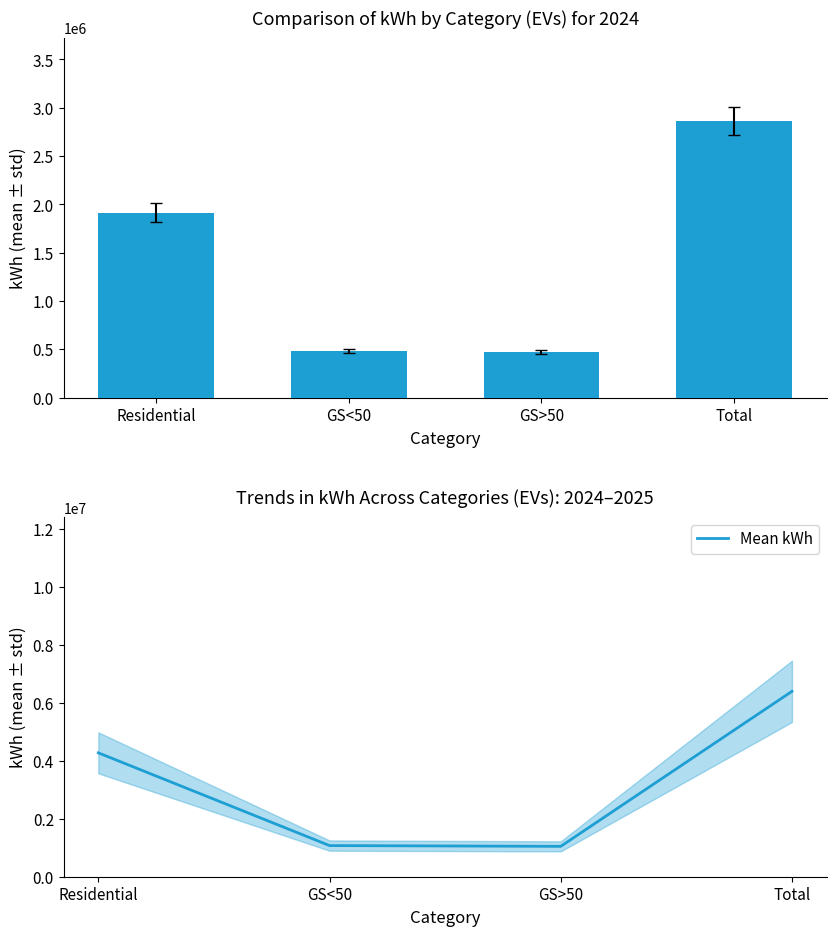

Reading left to right, transcribe all the data shown in this chart.

2024 (kWh): Residential=1913900.0	GS<50=481046.8	GS>50=469261.5	Total=2864208.3
Mean kWh: Residential=4271268.2	GS<50=1073556.6	GS>50=1047255.3	Total=6392080.1